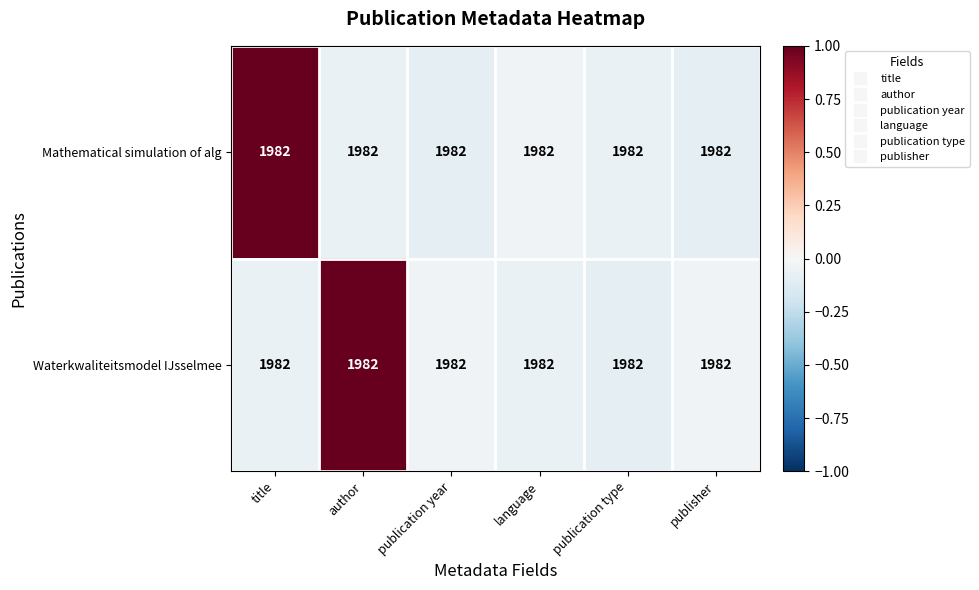

At title, list the series in order from smallest to largest.

Waterkwaliteitsmodel IJsselmee, Mathematical simulation of alg